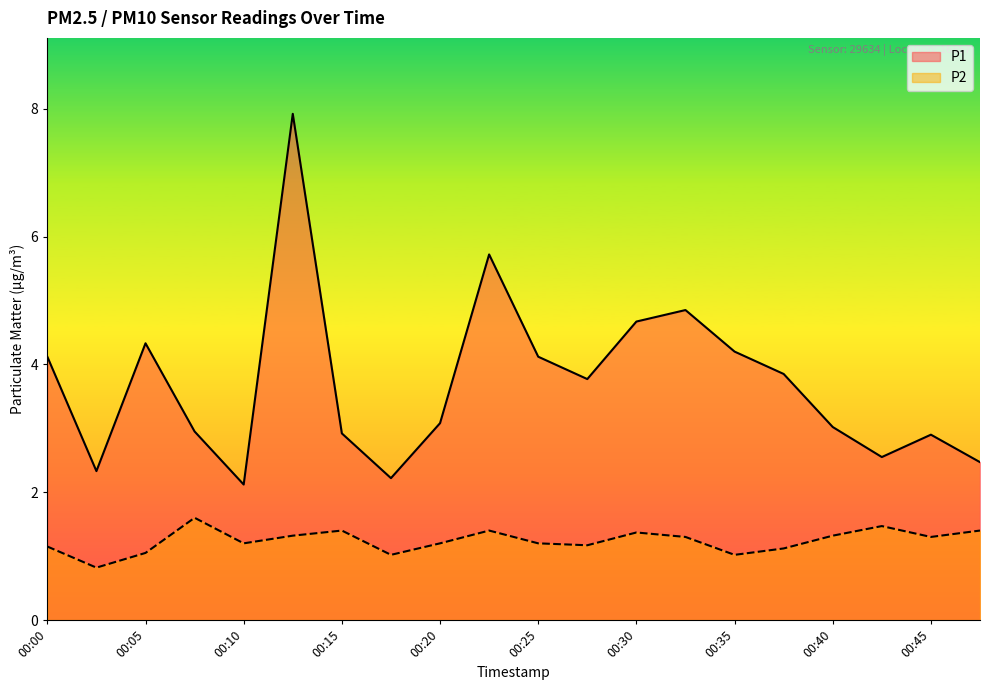

Is the value of P2 at 00:47 greater than the value of P1 at 00:20?

No